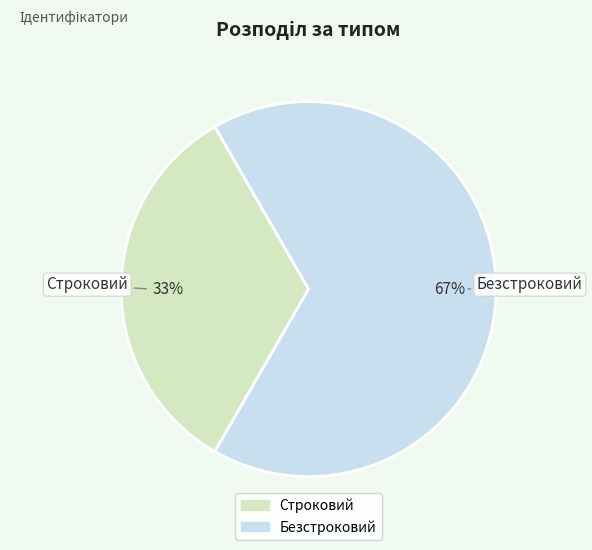

What is the ratio of the value at Безстроковий to the value at Строковий?

2.0